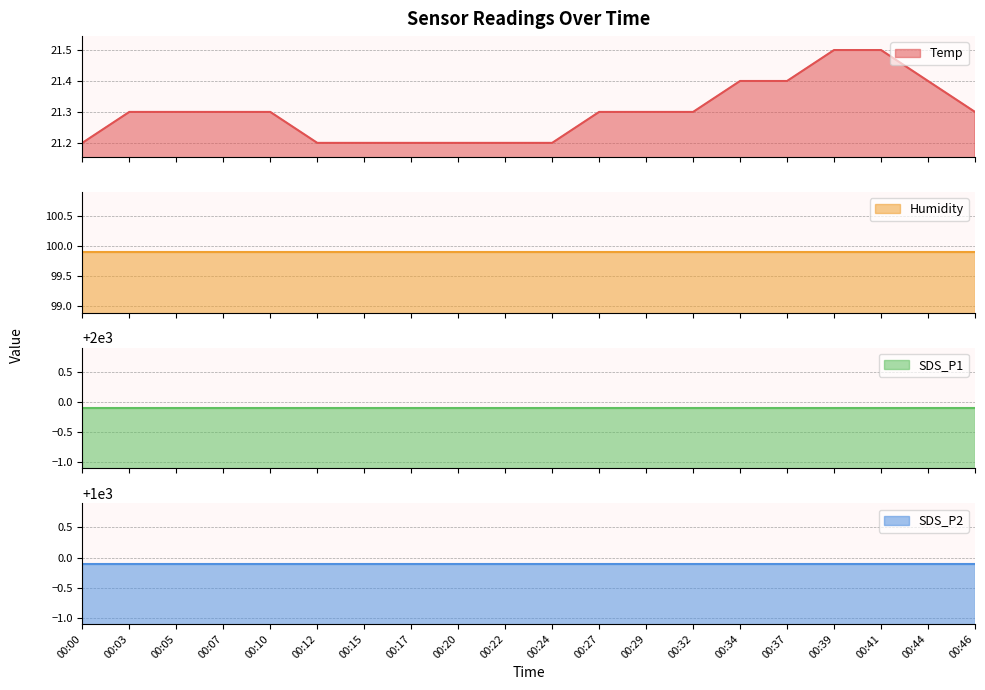

Does the chart display data point markers on the line(s)?

No